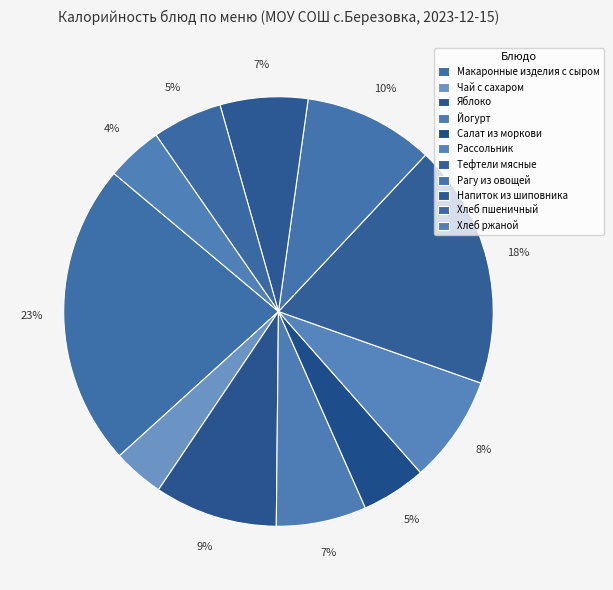

To the nearest percent, what is the average slice percentage?

9%